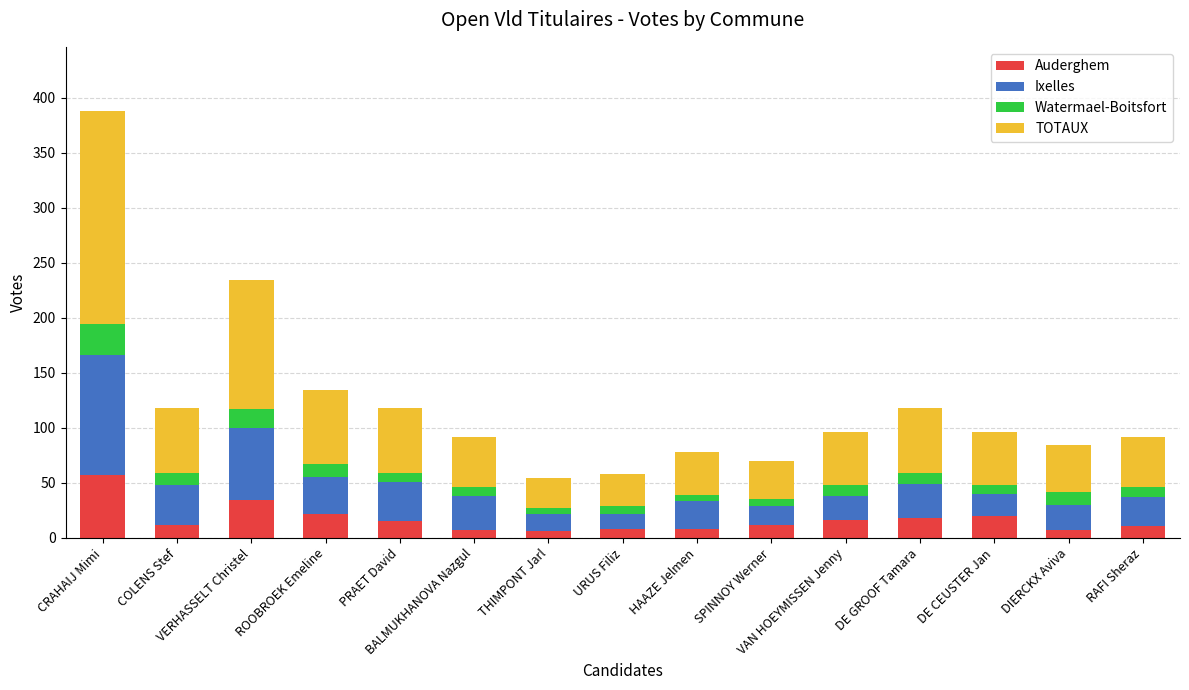

What is the average value of the Auderghem series?

17